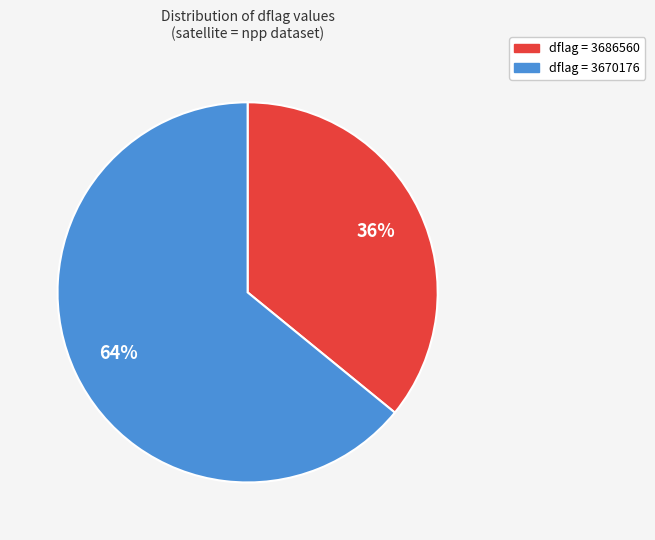

Is there a majority slice in this chart?

Yes